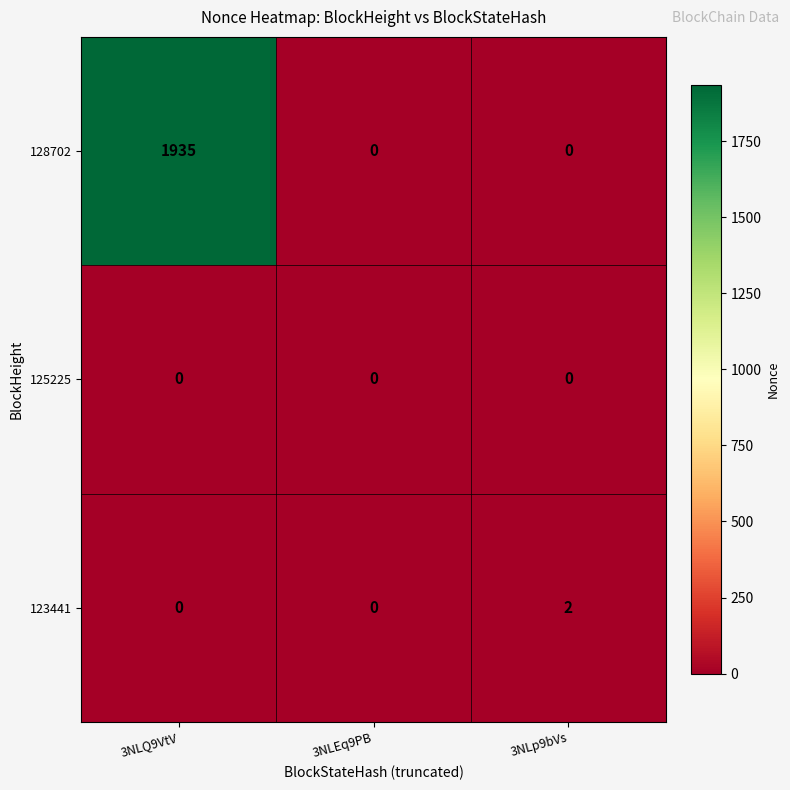

What is the spread (max minus min) of values at 3NLQ9VtV?

1935